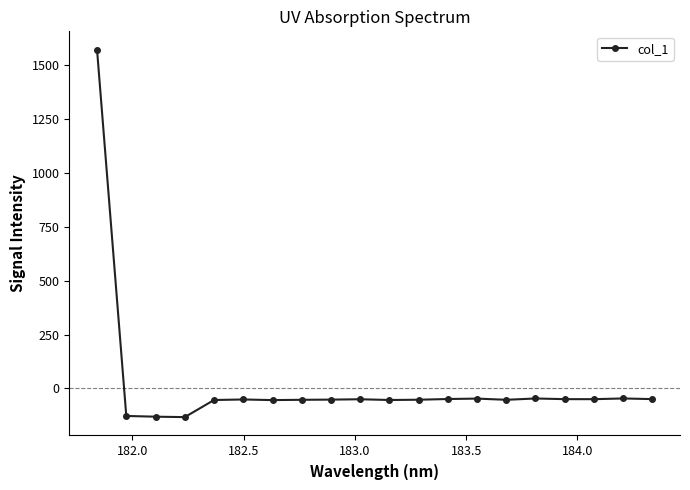

What is the smallest value displayed?

-133.1